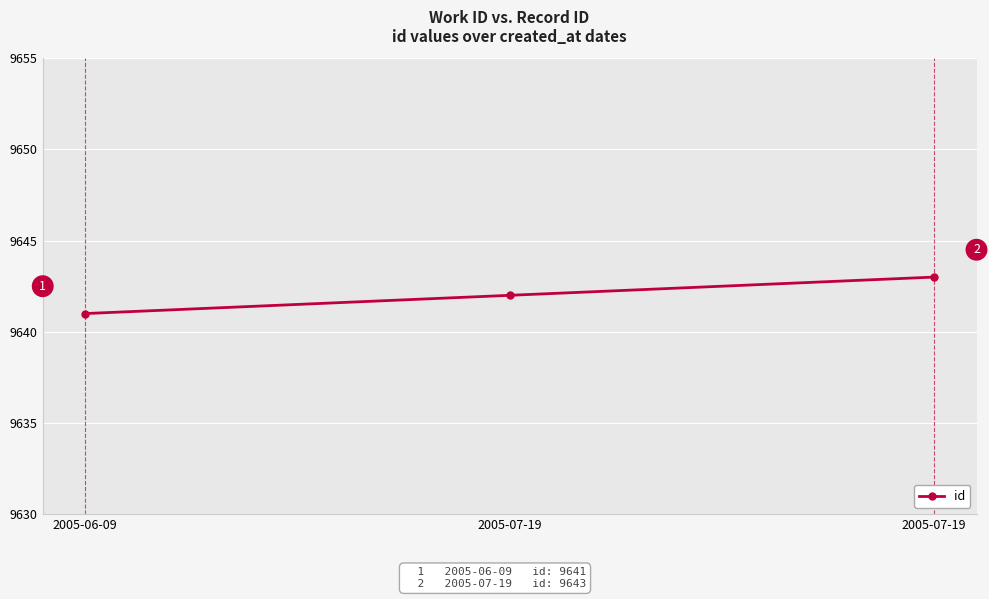

True or false: the data shows 2775 at 2005-07-19.

False